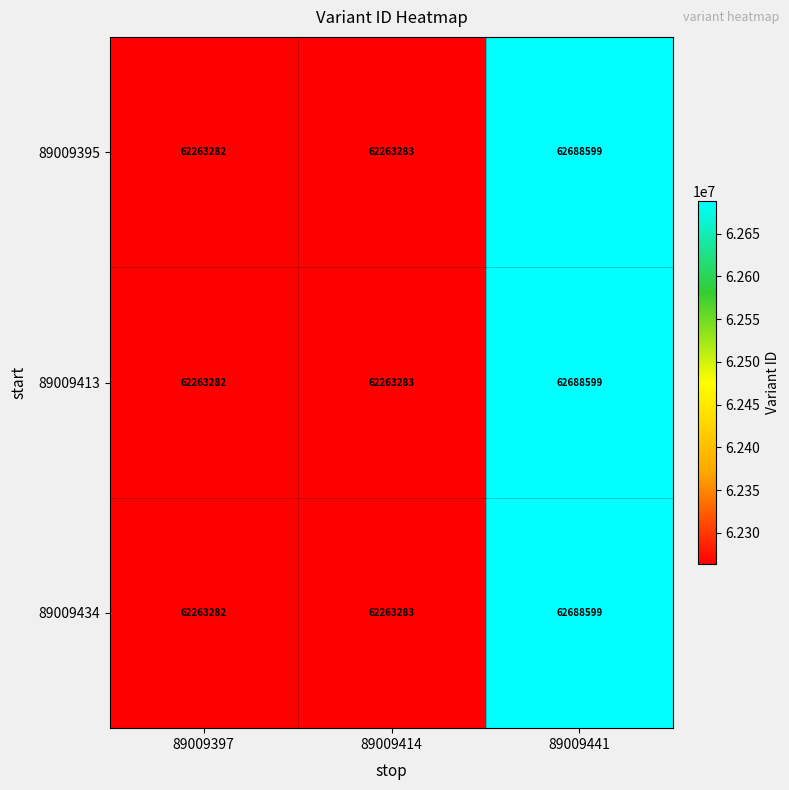

Is it true that 89009413 equals 62263282 at 89009397?

True